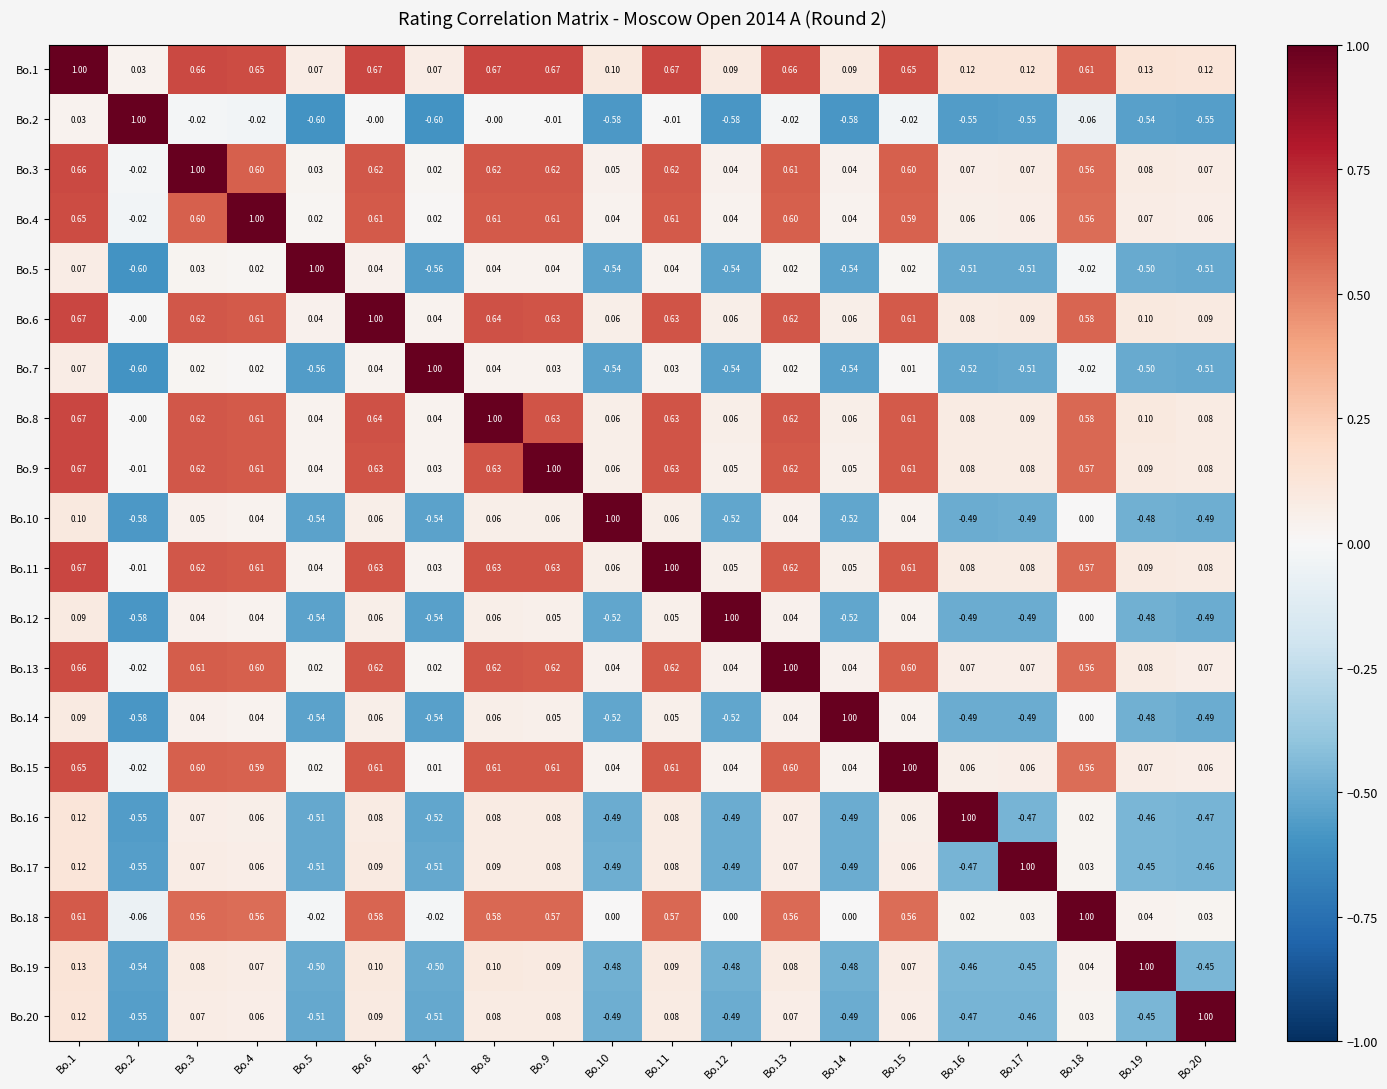

What is the spread (max minus min) of values at Bo.2?

1.6